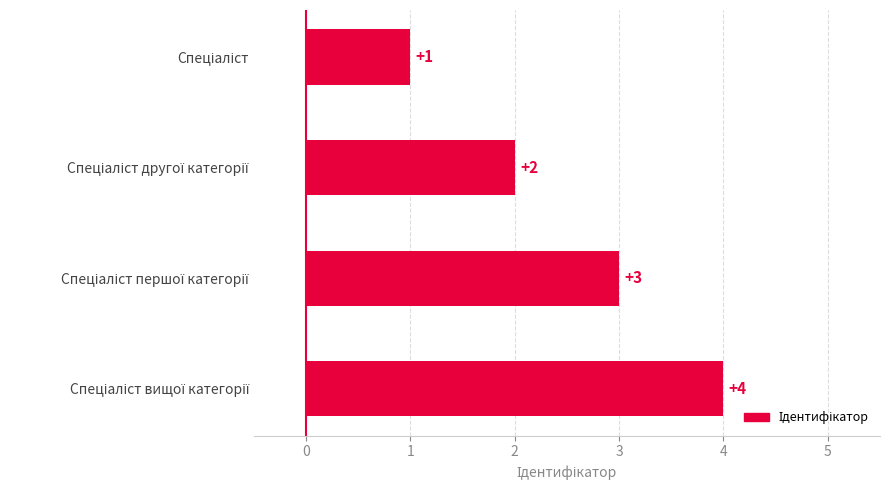

What is the maximum value shown in the chart?

4